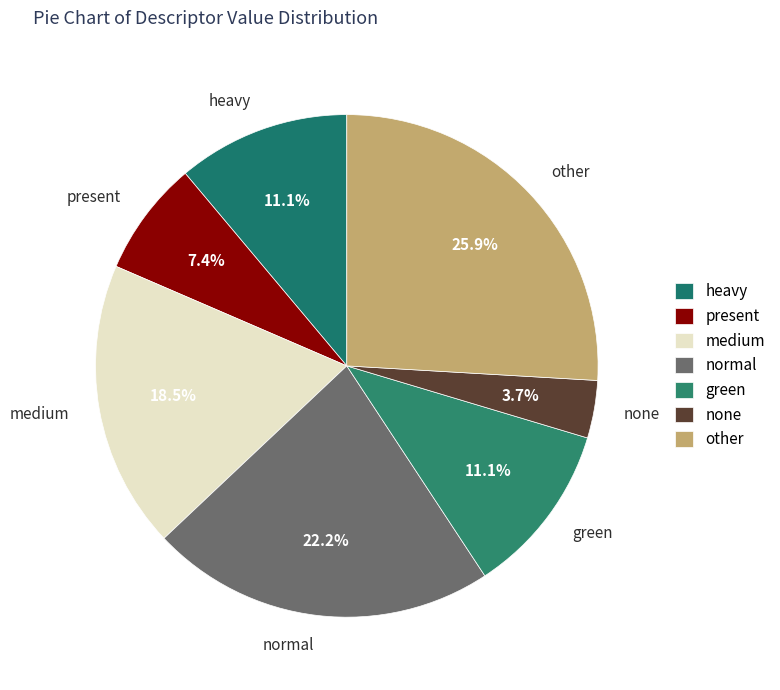

To the nearest percent, what percentage of the pie is none?

4%